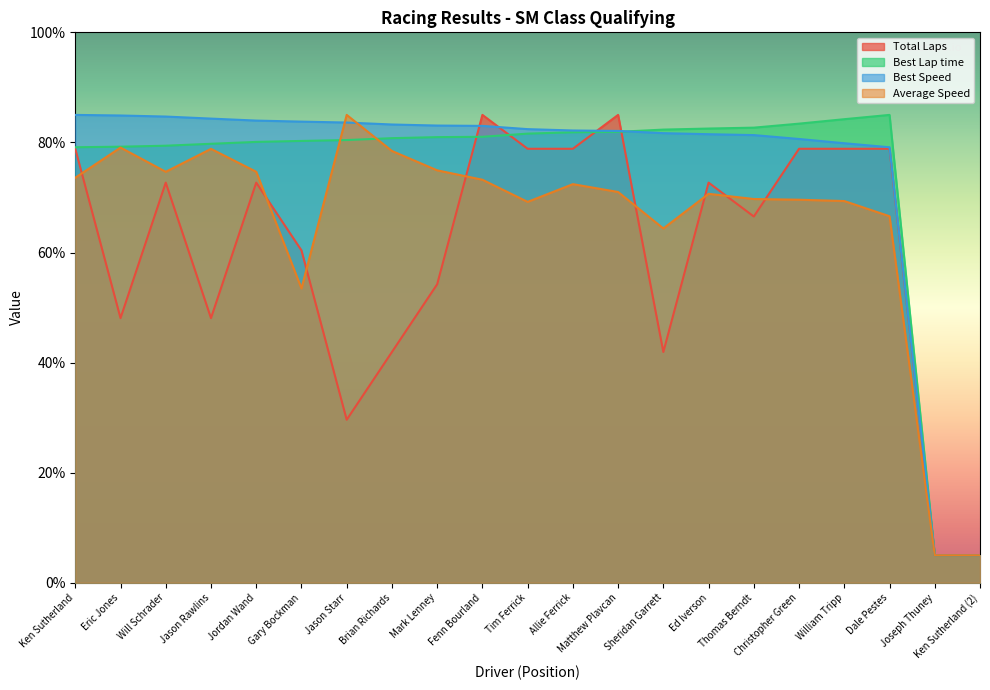

Rank the series by their maximum value, from highest to lowest.

Total Laps, Best Lap time, Best Speed, Average Speed